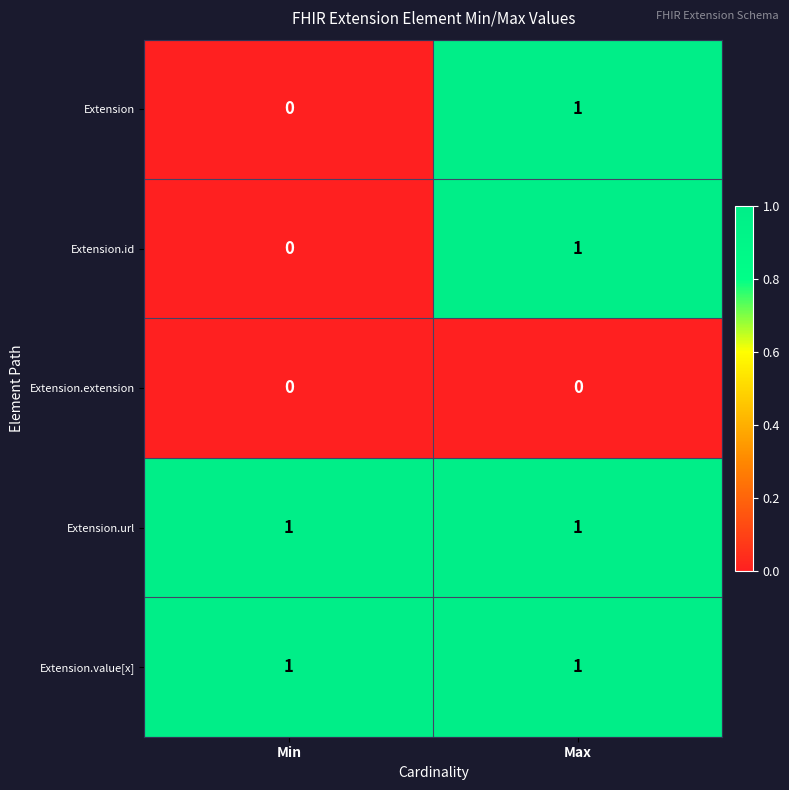

The value of Extension at Max is 1. True or false?

True